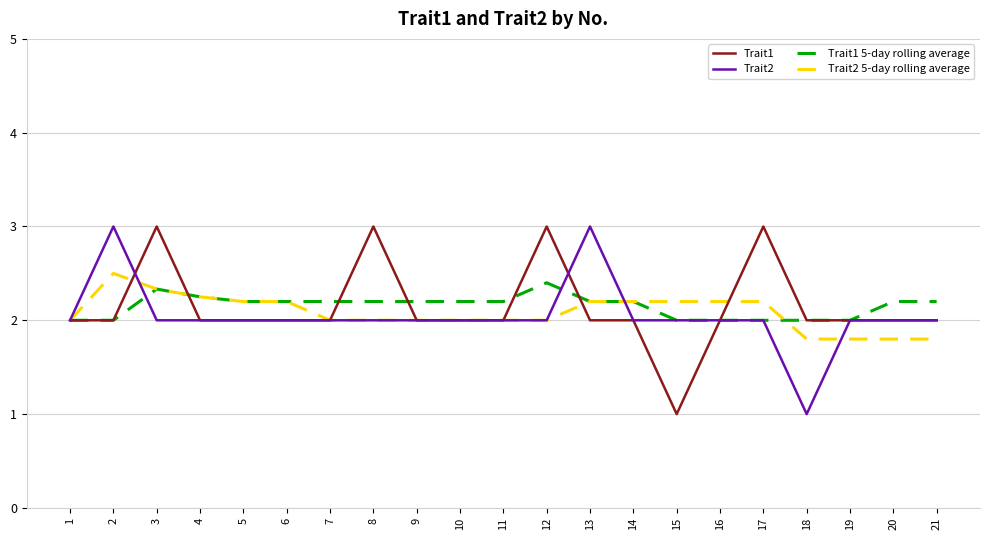

Is it true that Trait1 equals 2.0 at 5?

True